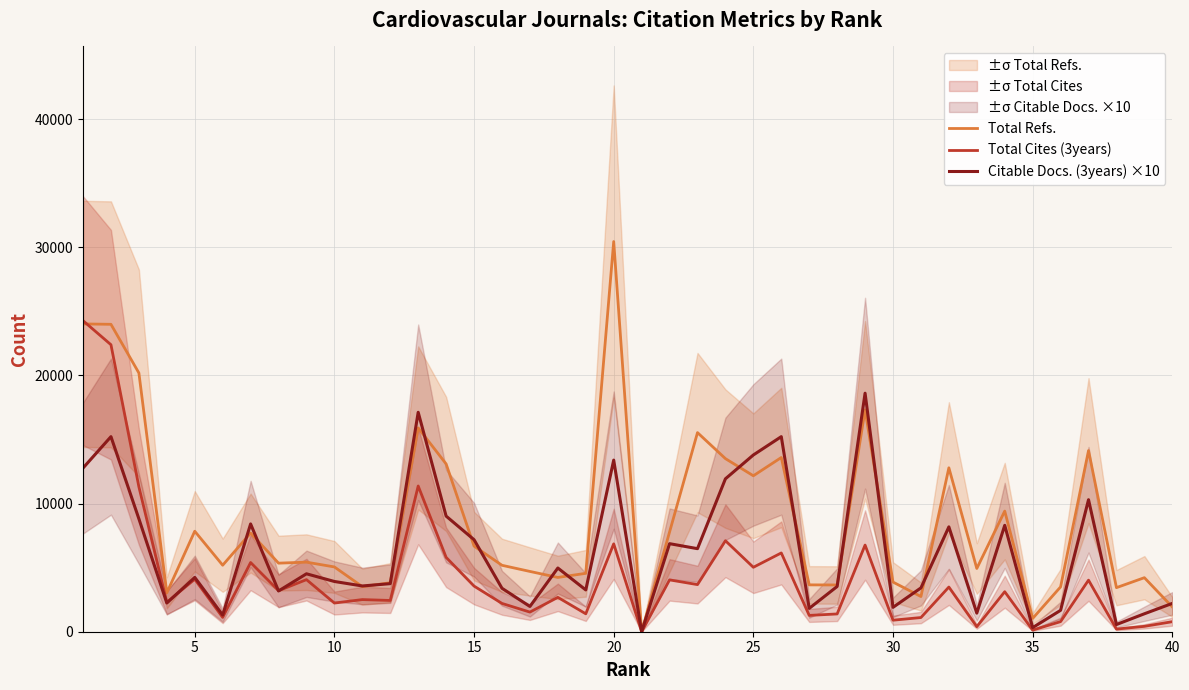

What are all the series names shown in the legend?

Total Refs., Total Cites (3years), Citable Docs. (3years) ×10